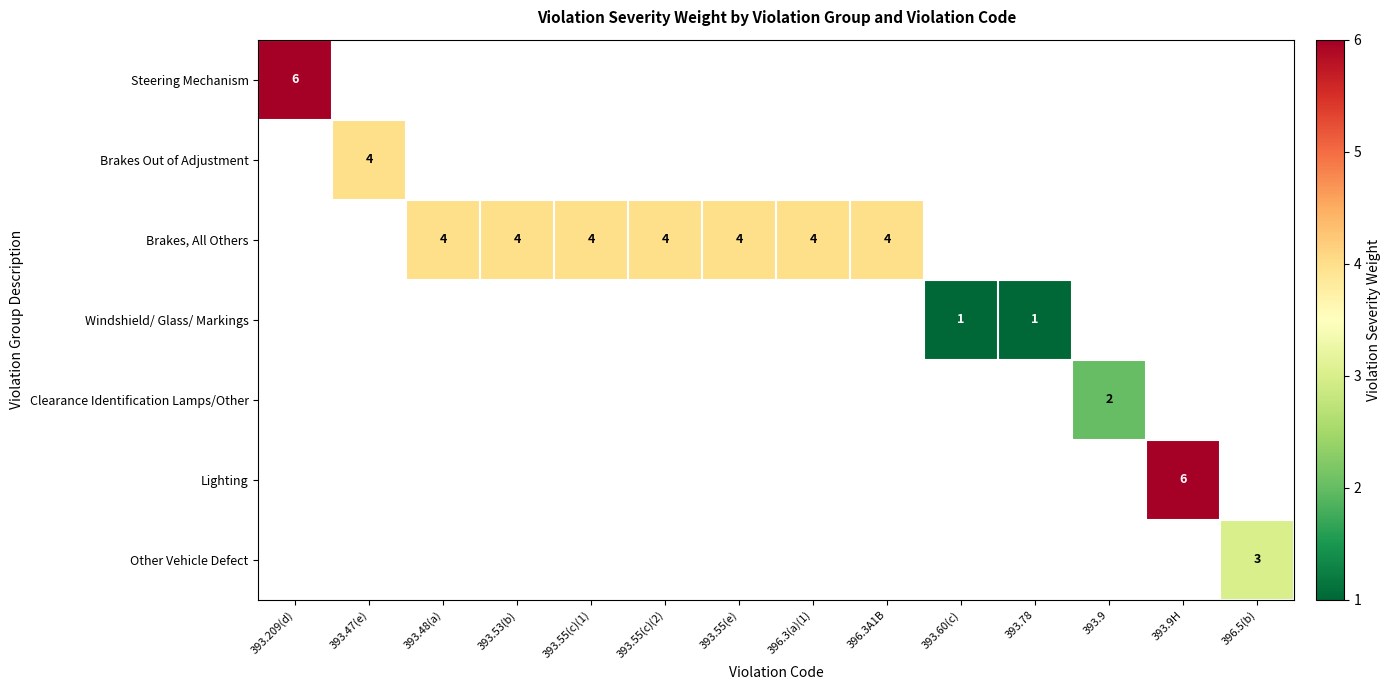

How many data points does each series have?

14